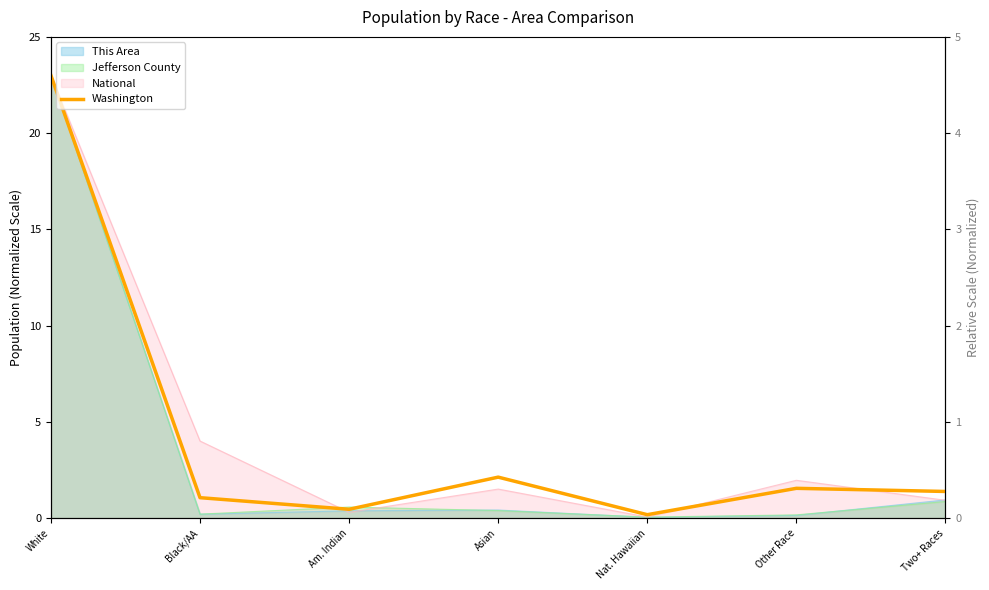

What is the maximum value shown in the chart?

23.0